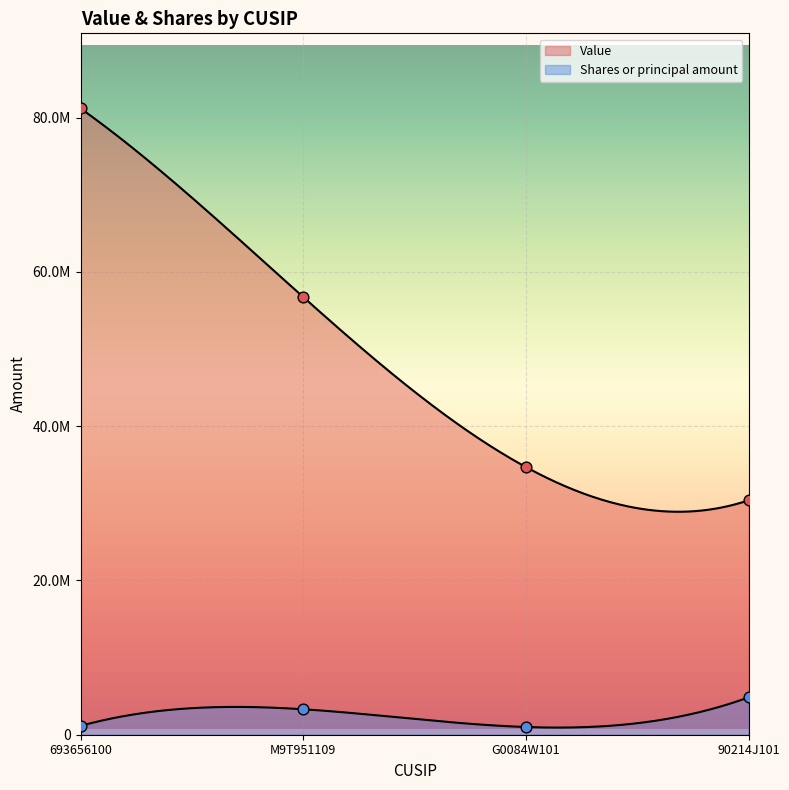

Which series has the largest total across all categories?

Value